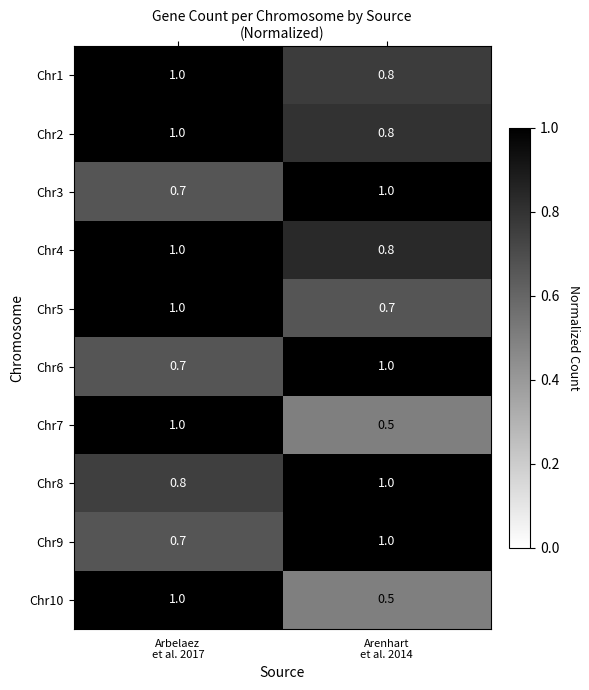

What is the total value across all series at Arenhart
et al. 2014?

8.1